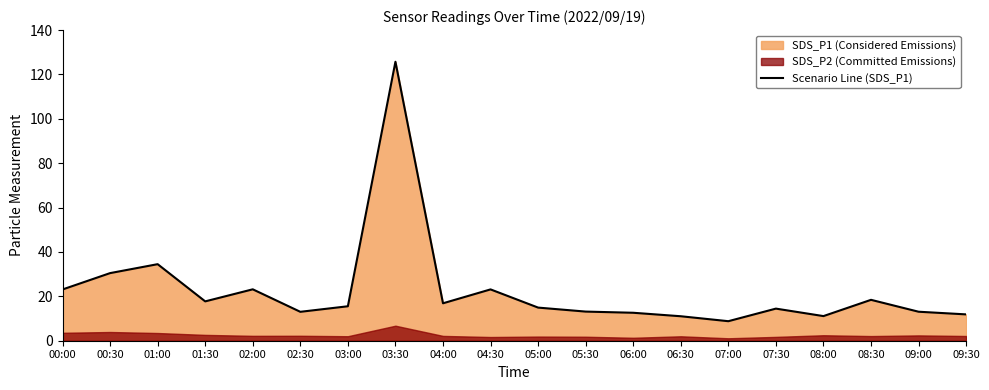

Does the chart display data point markers on the line(s)?

No